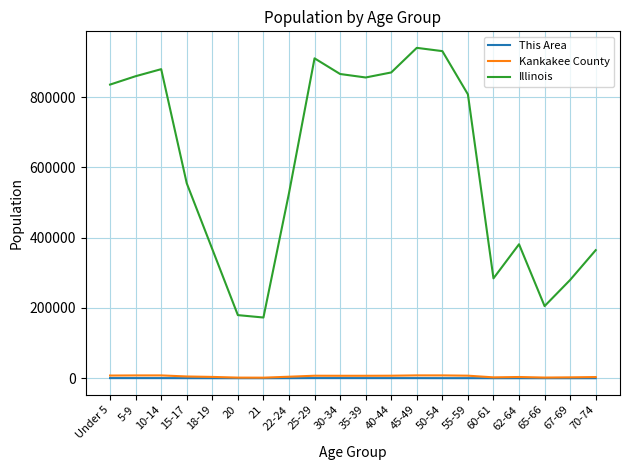

What is the highest value of the Kankakee County series?

8107